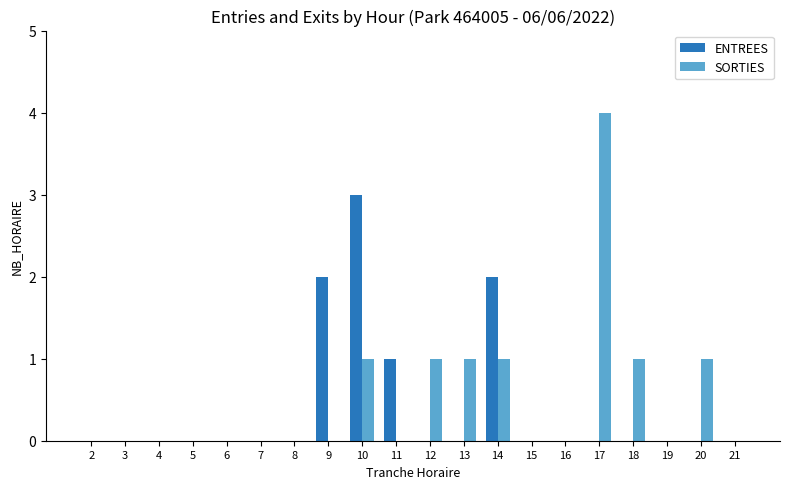

Reading left to right, list all the values displayed in this chart.

ENTREES: 2=0	3=0	4=0	5=0	6=0	7=0	8=0	9=2	10=3	11=1	12=0	13=0	14=2	15=0	16=0	17=0	18=0	19=0	20=0	21=0
SORTIES: 2=0	3=0	4=0	5=0	6=0	7=0	8=0	9=0	10=1	11=0	12=1	13=1	14=1	15=0	16=0	17=4	18=1	19=0	20=1	21=0